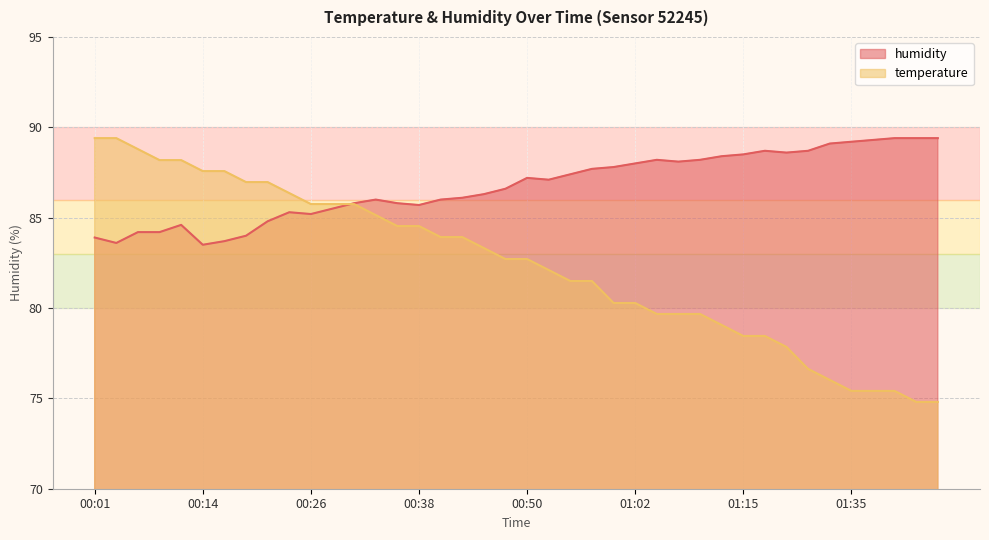

How many interior local valleys does the humidity series have?

7